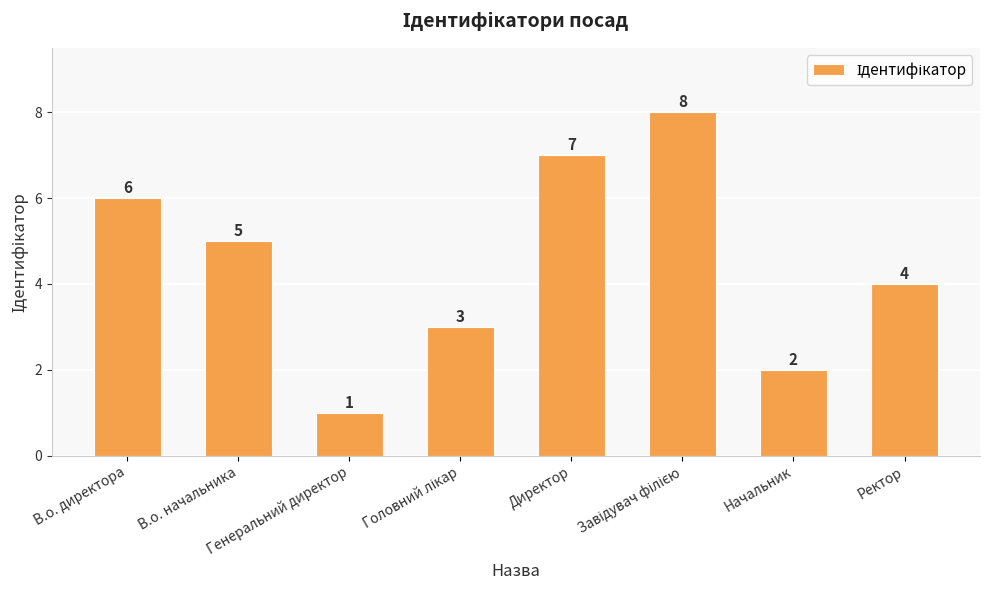

How many values are below 5?

4